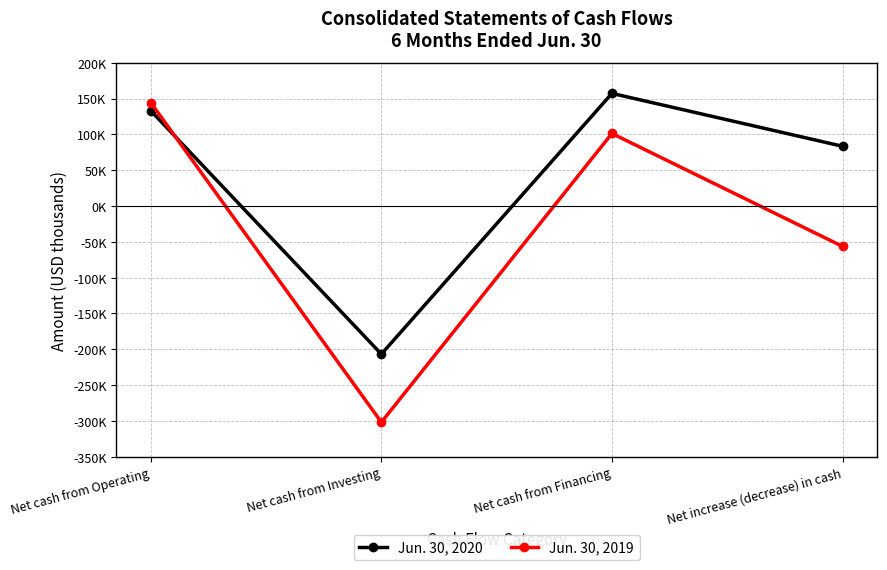

What is the label of the 3rd point from the left?

Net cash from Financing